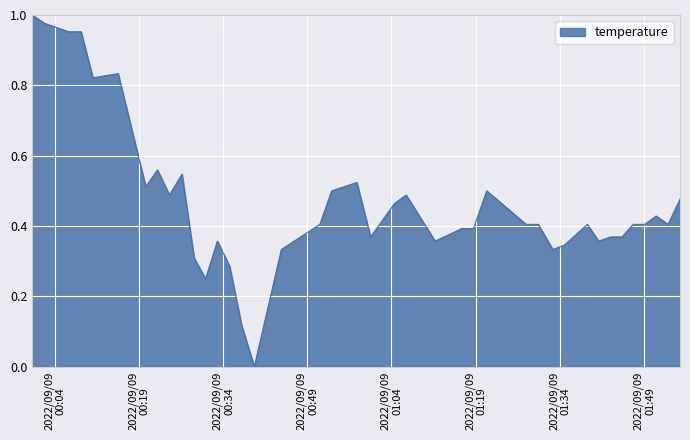

What is the label of the 10th point from the right?

2022-09-09T01:34:46